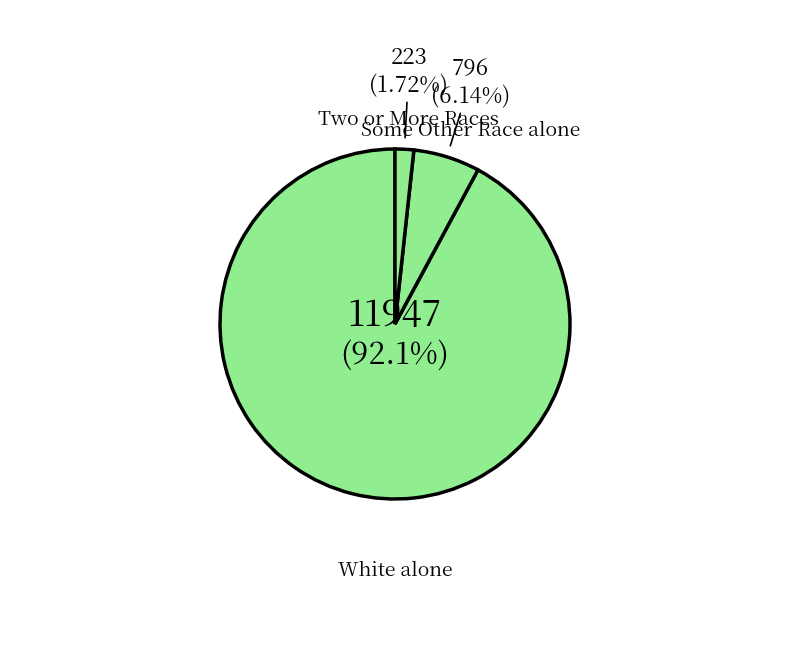

Count the number of slices in the pie.

3